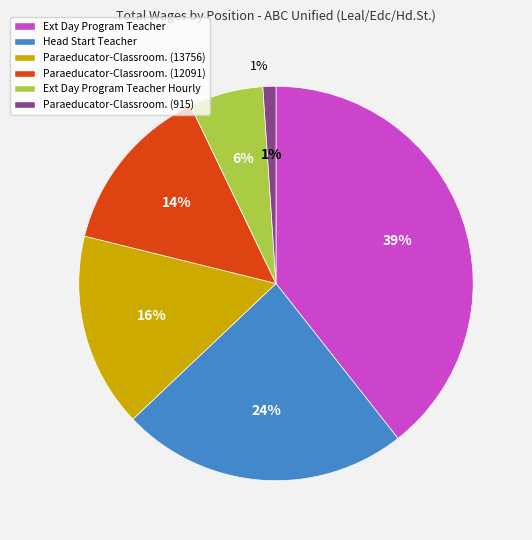

Which has a higher value, Paraeducator-Classroom. (13756) or Head Start Teacher?

Head Start Teacher